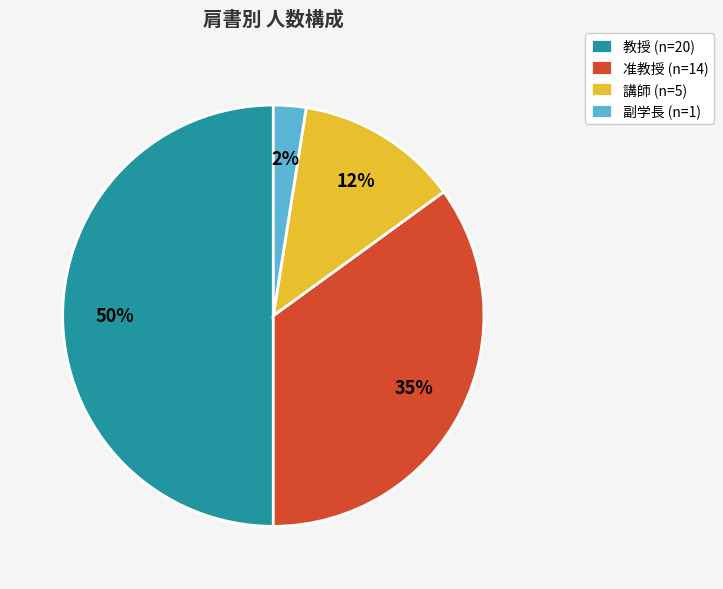

To the nearest percent, what is the average slice percentage?

25%